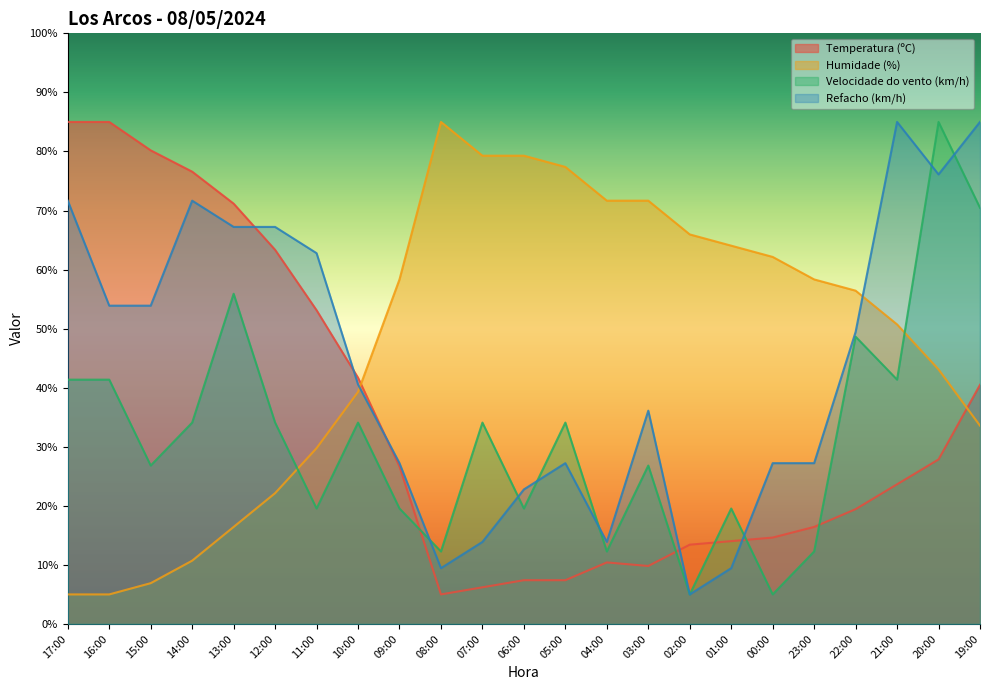

Between which two adjacent categories do Temperatura (ºC) and Refacho (km/h) first intersect?

13:00 and 12:00